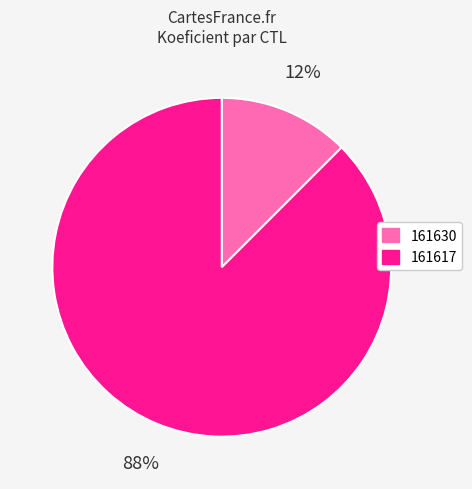

Between 161630 and 161617, which is larger?

161617